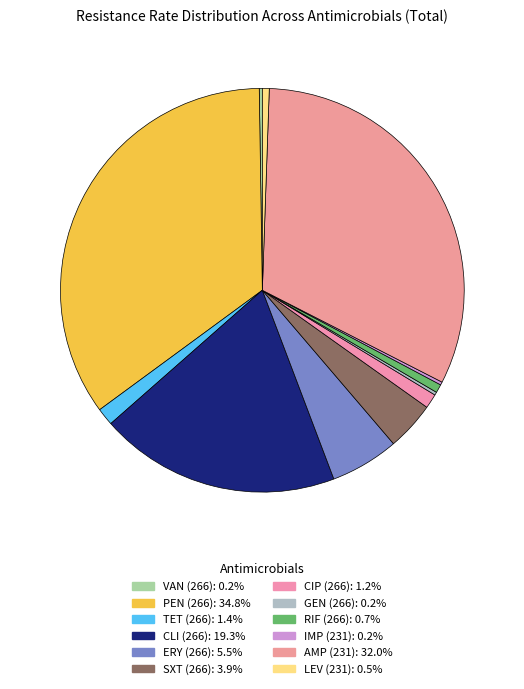

To the nearest percent, what percentage of the pie is ERY (266)?

5%